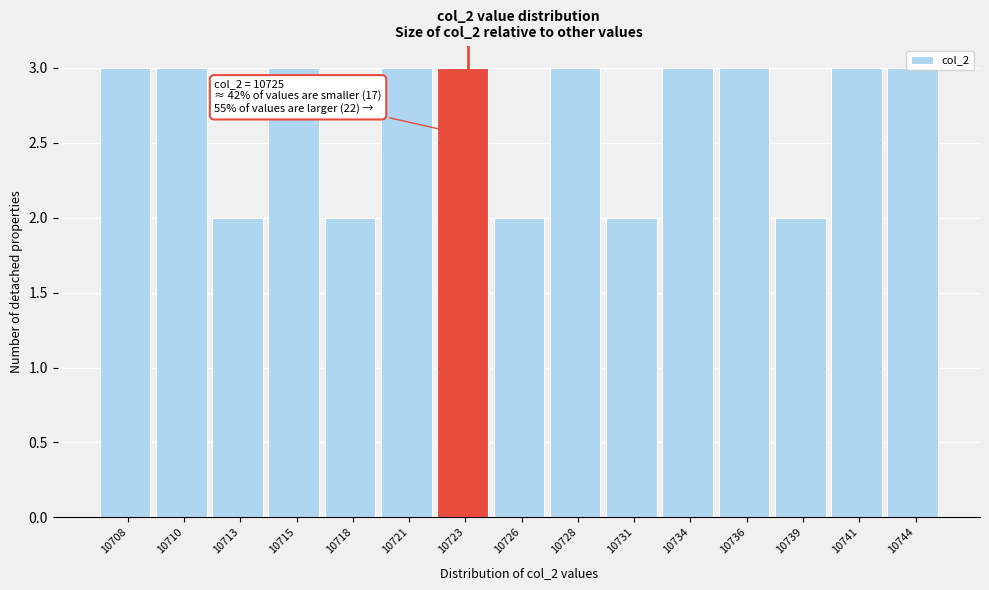

What is the greatest value displayed?

3